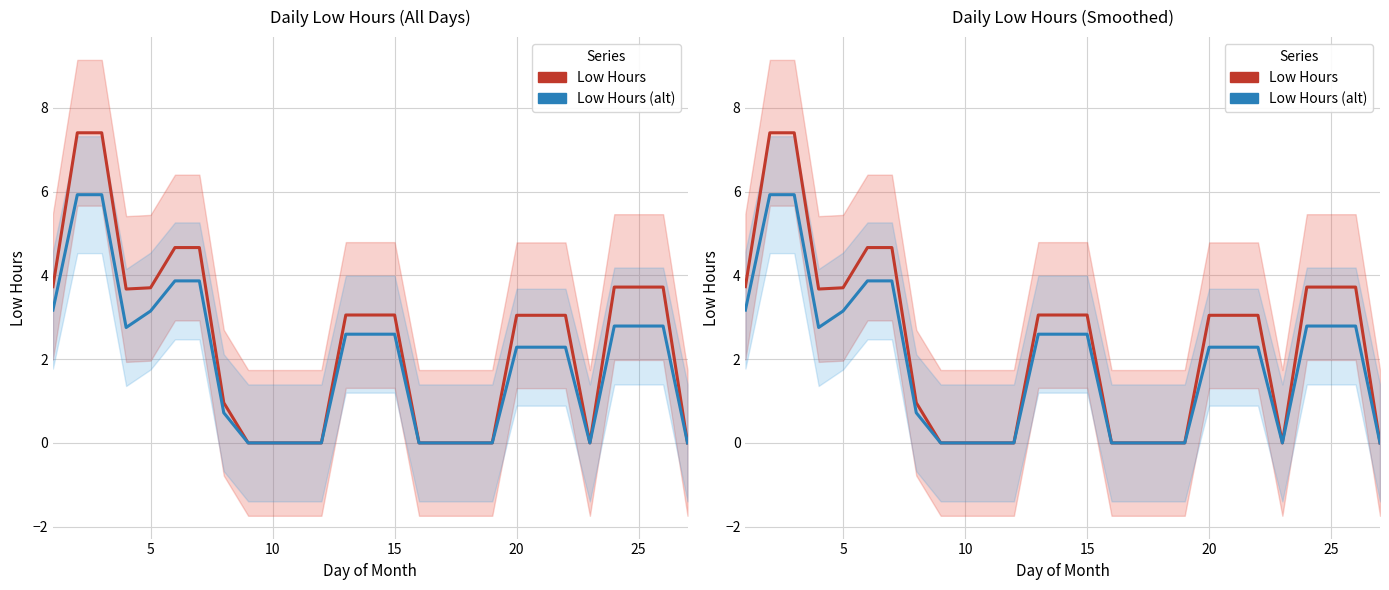

Which series has the largest range (max minus min)?

Low Hours